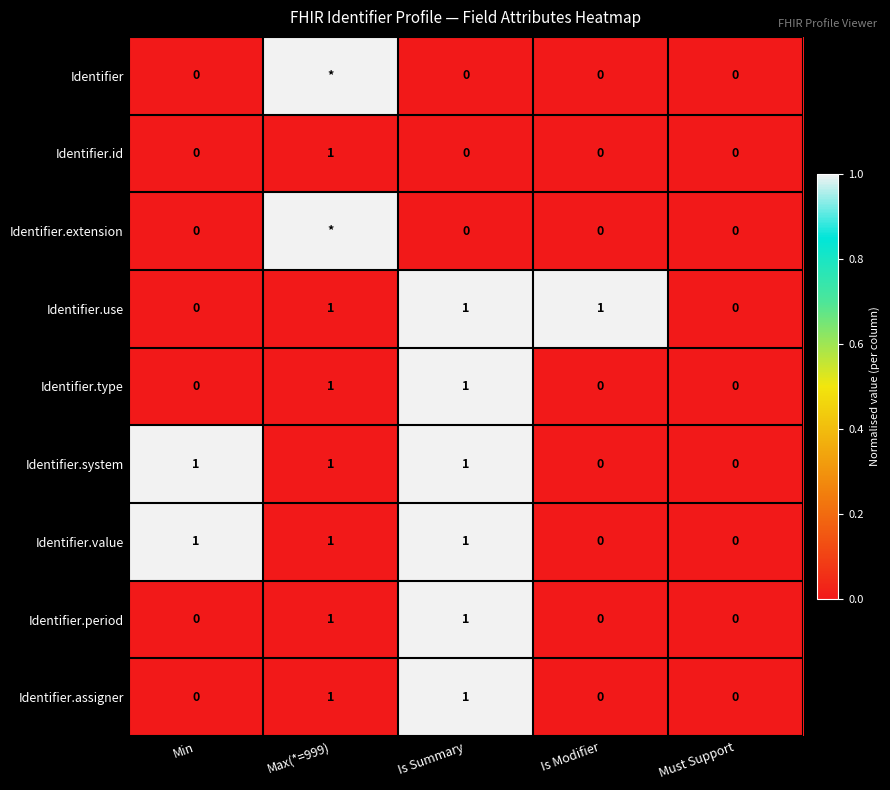

How many series are shown in this chart?

9